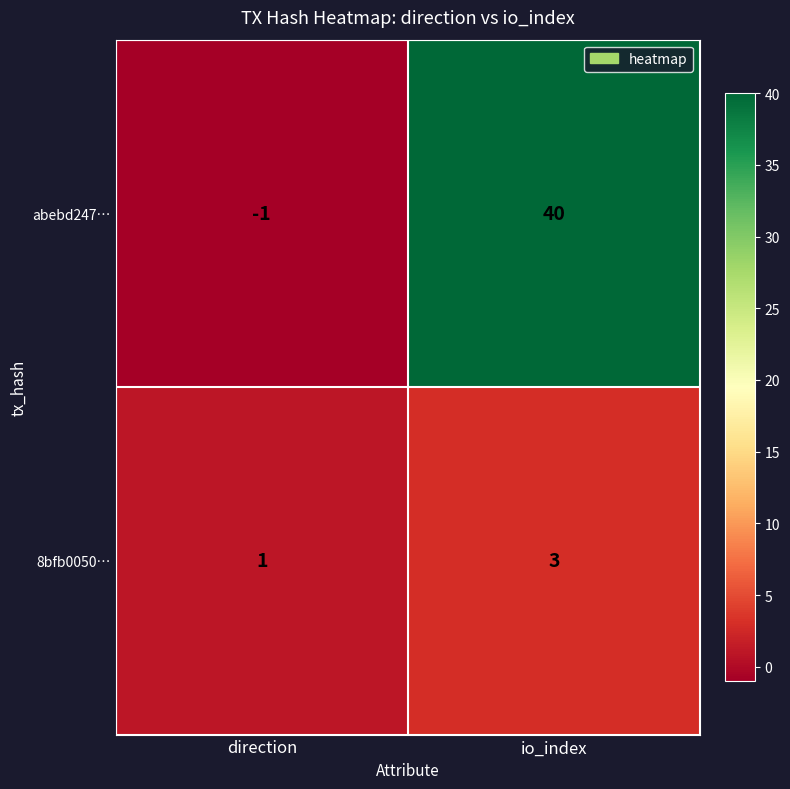

Which series has the largest total across all categories?

abebd247…